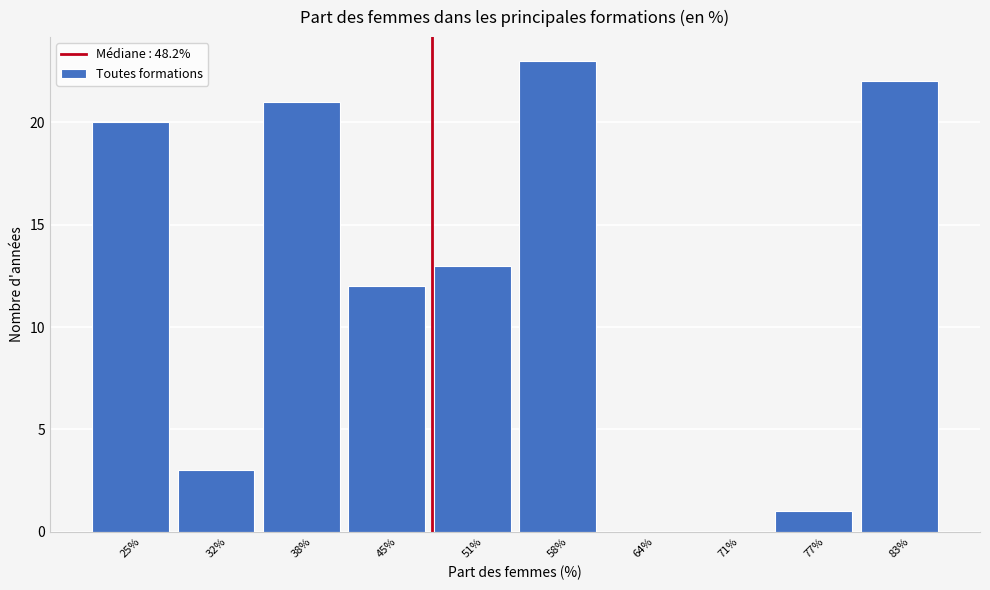

Reading left to right, list every bar in this chart as the range it spans on the x-axis followed by its height. Neither the bar edges nor the heights are printed on the chart, so give them approximately, as read against the axes.

22 to 29: 20
29 to 35: 3
35 to 42: 21
42 to 48: 12
48 to 54: 13
54 to 61: 23
61 to 67: 0
67 to 74: 0
74 to 80: 1
80 to 87: 22